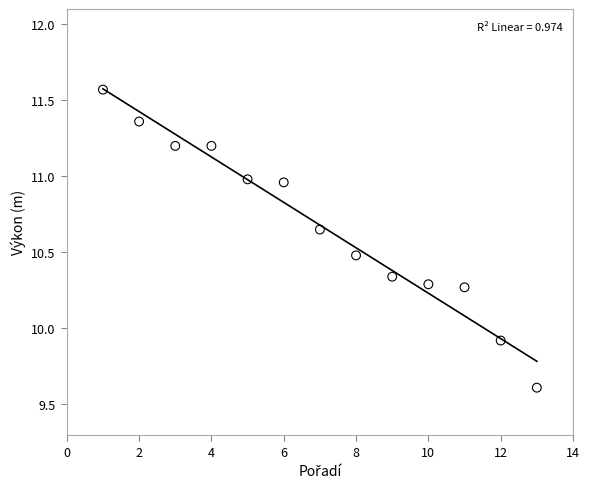

What Y value in the scatter plot is closest to 10?

9.9